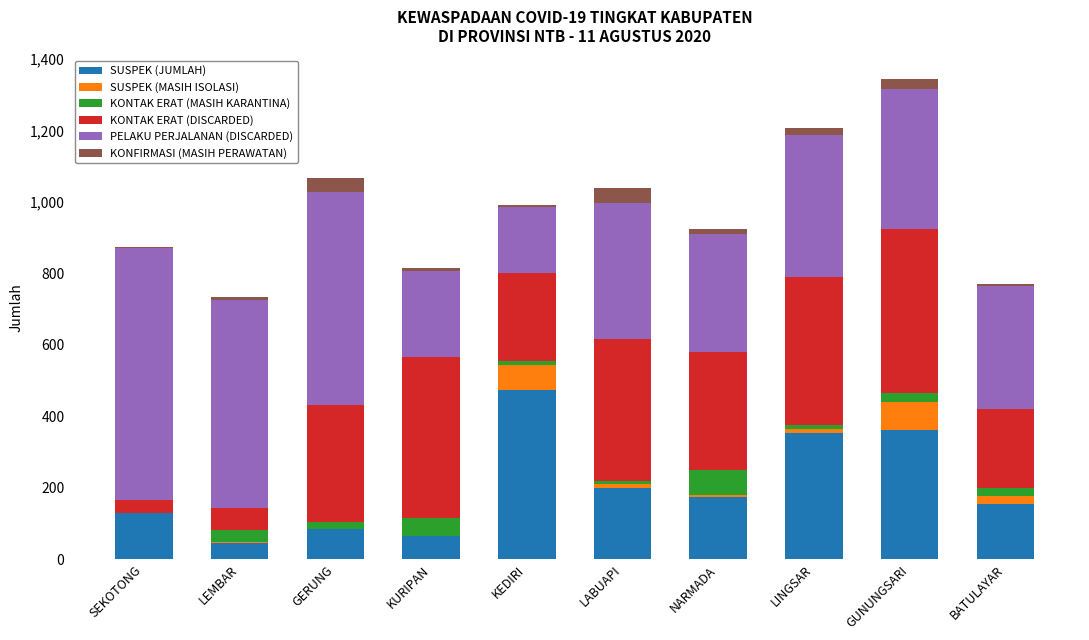

The value of SUSPEK (JUMLAH) at KURIPAN is 65. True or false?

True